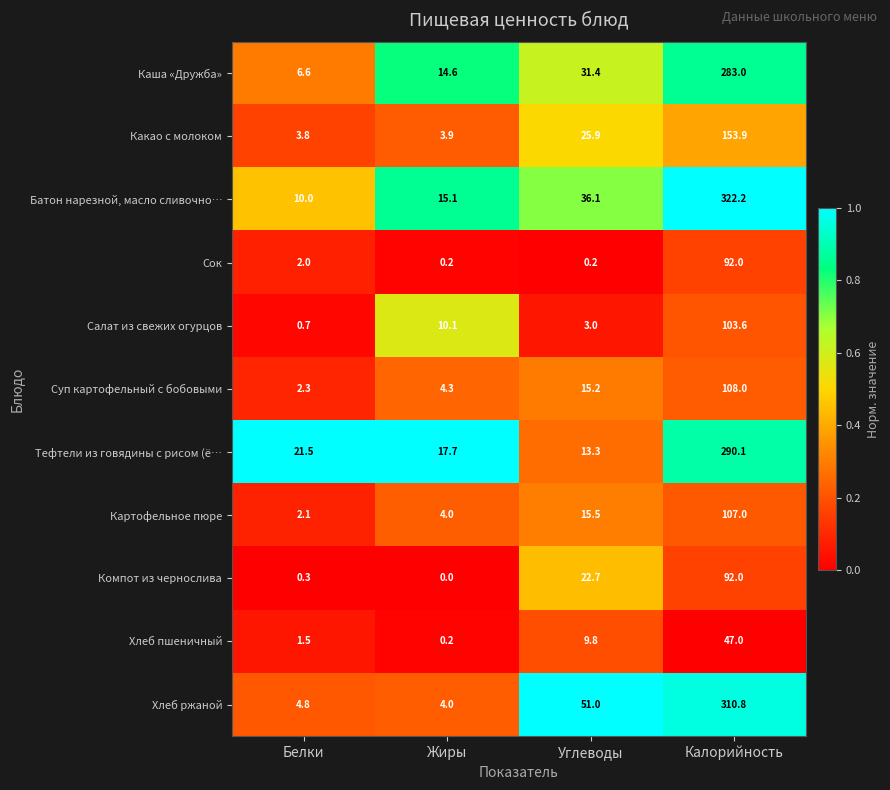

Which series has the largest total across all categories?

Батон нарезной, масло сливочно…